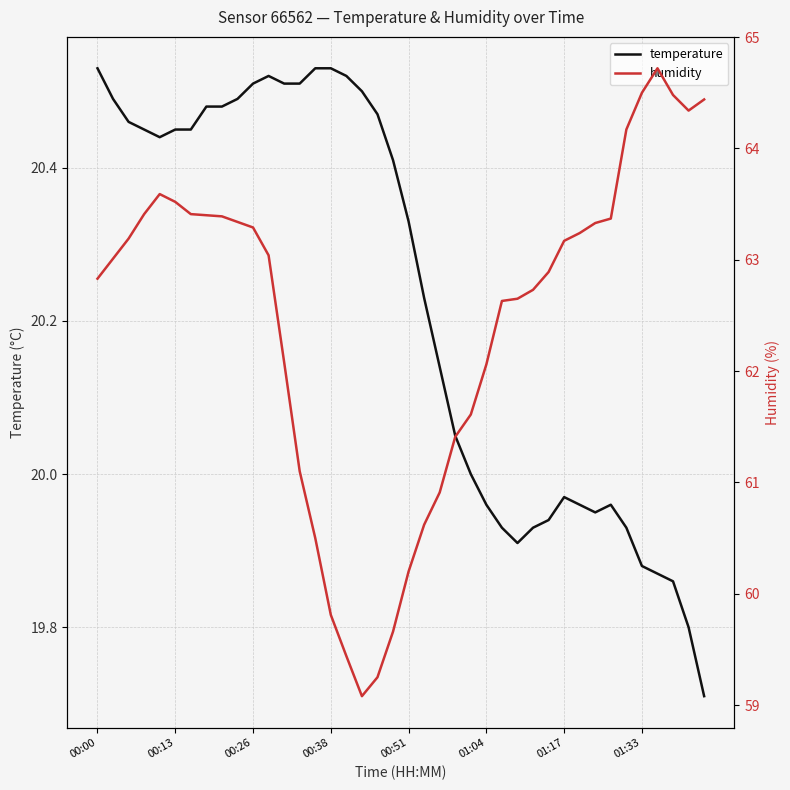

What position from the left is 00:38?

4